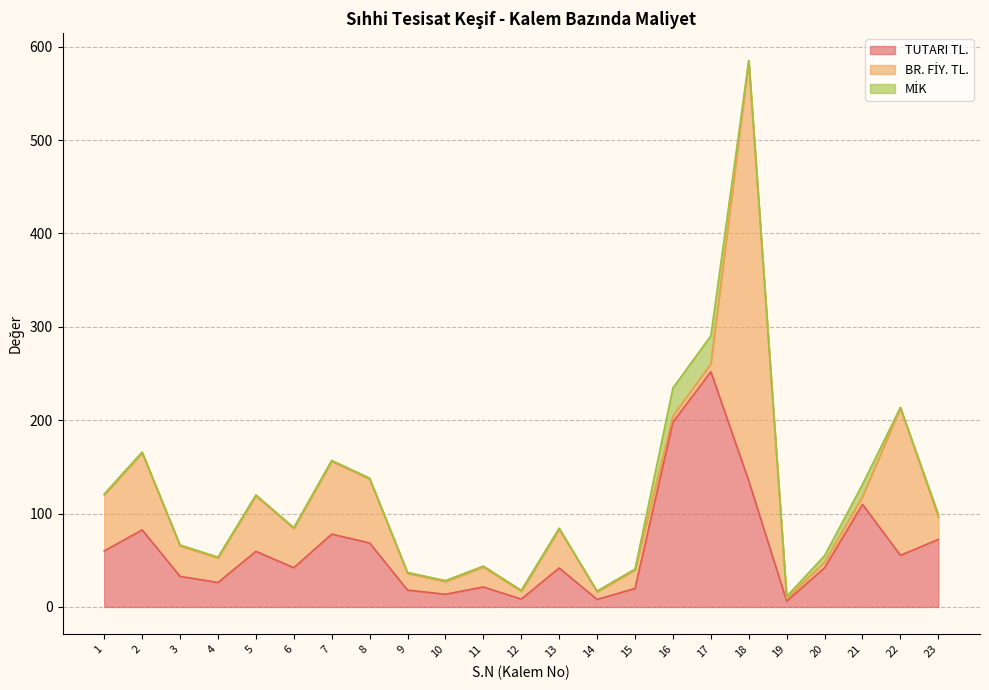

Does the chart have visible grid lines?

Yes